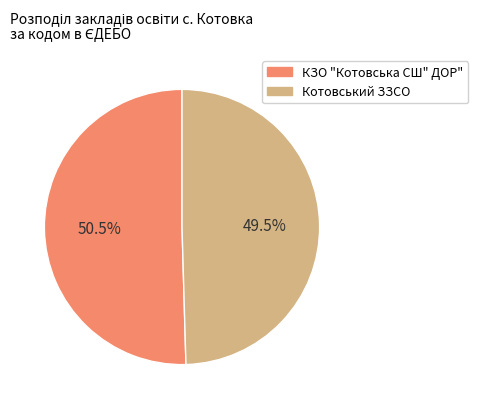

Rank the categories by value from lowest to highest.

Котовський ЗЗСО, КЗО "Котовська СШ" ДОР"